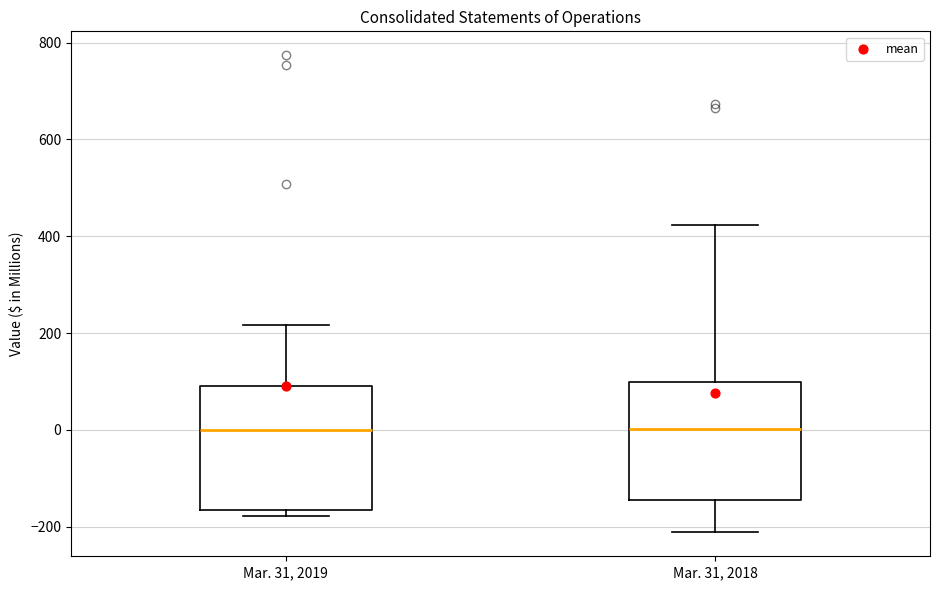

Where is the lower edge of the box for Mar. 31, 2019 on the y-axis? The values are not printed on the chart, so give them approximately, as read against the axis.

-160